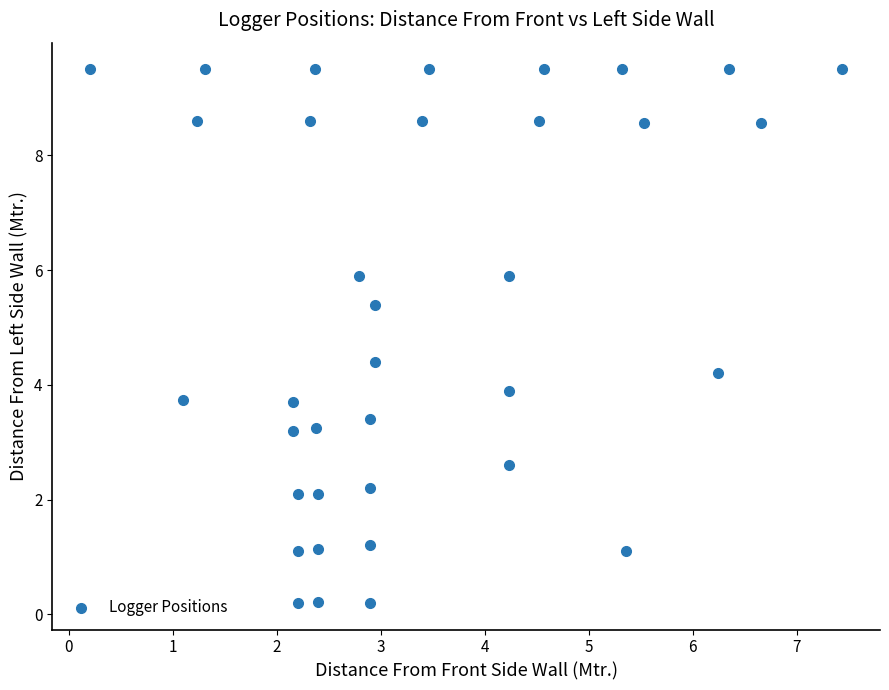

What is the range of X values (max minus min)?

7.2